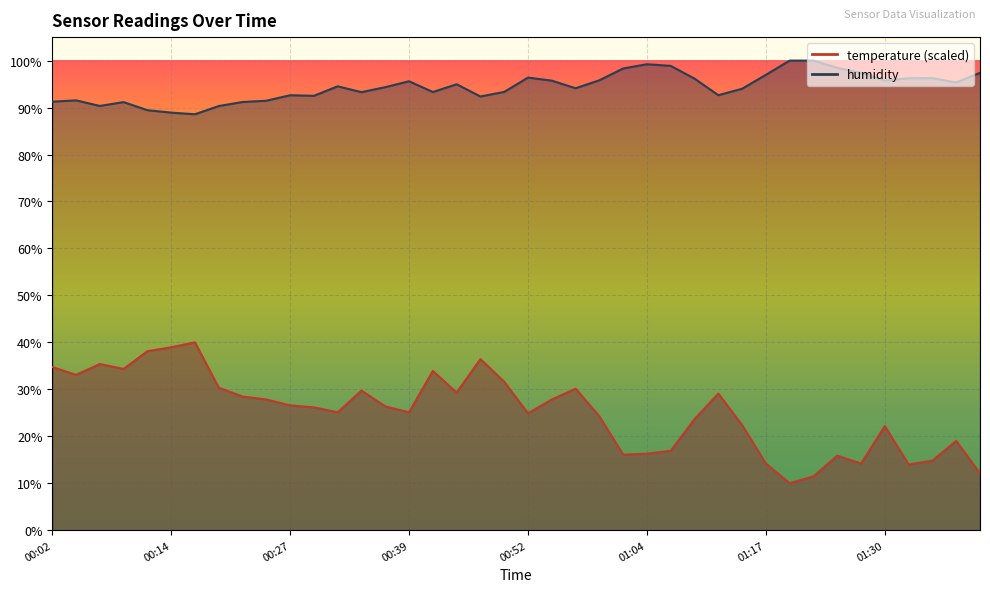

What is the total value across all series at 00:04?

124.6